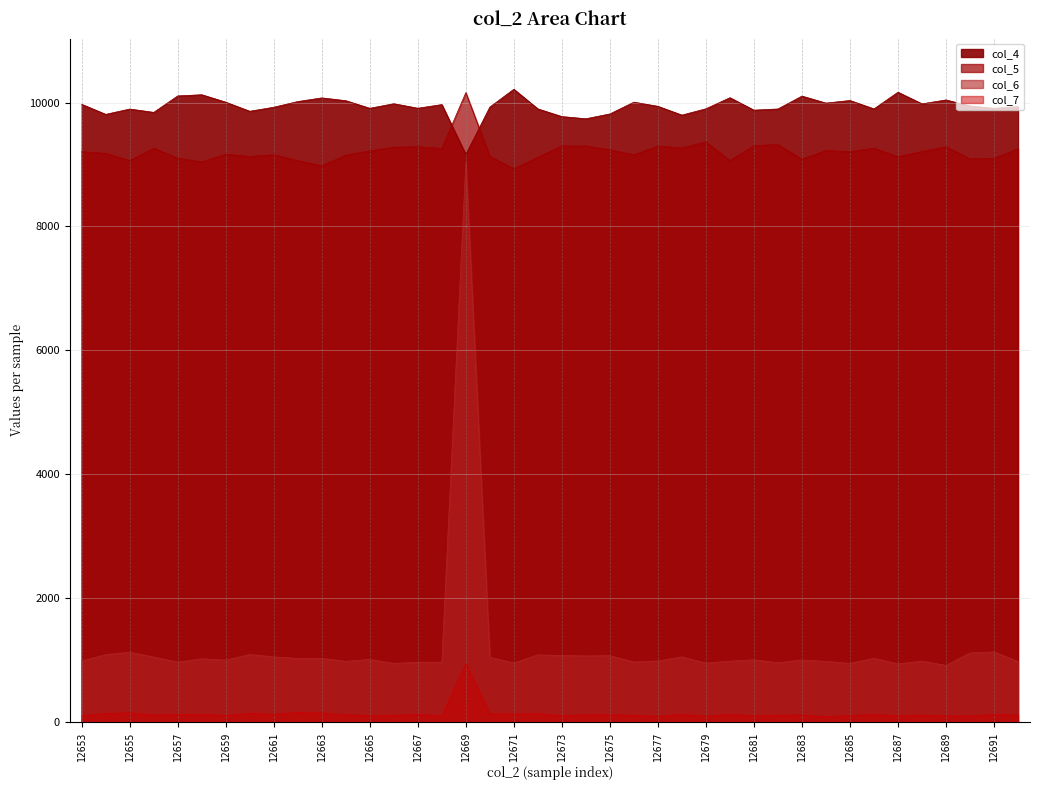

At which category does col_4 reach its first local peak?

12655